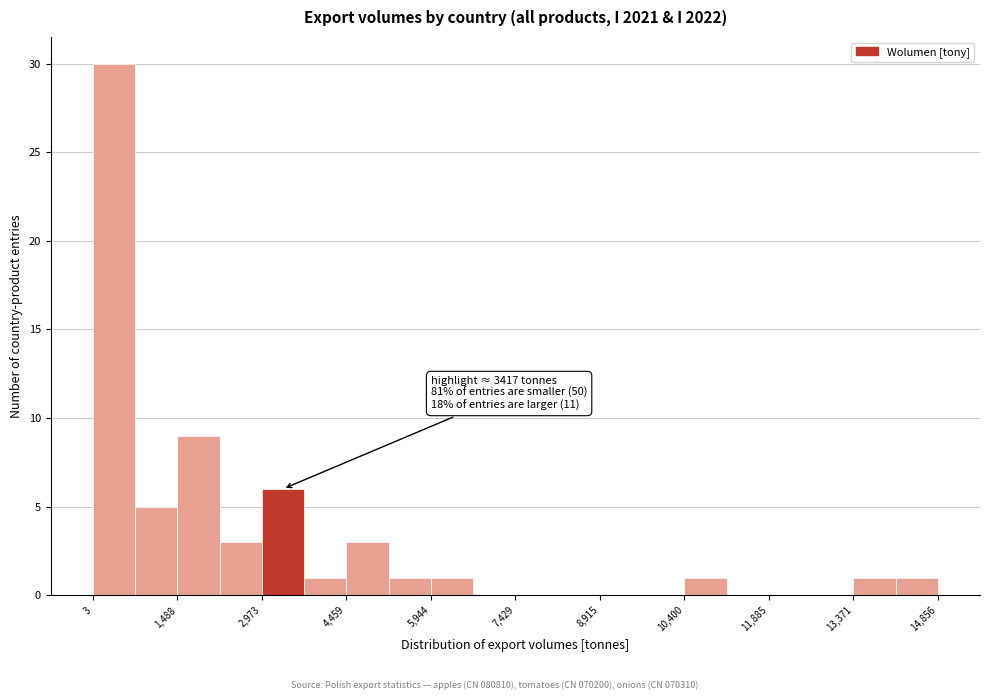

Around what value on the x-axis is the tallest bar? Give the approximate position of its centre, as read against the axis.

400